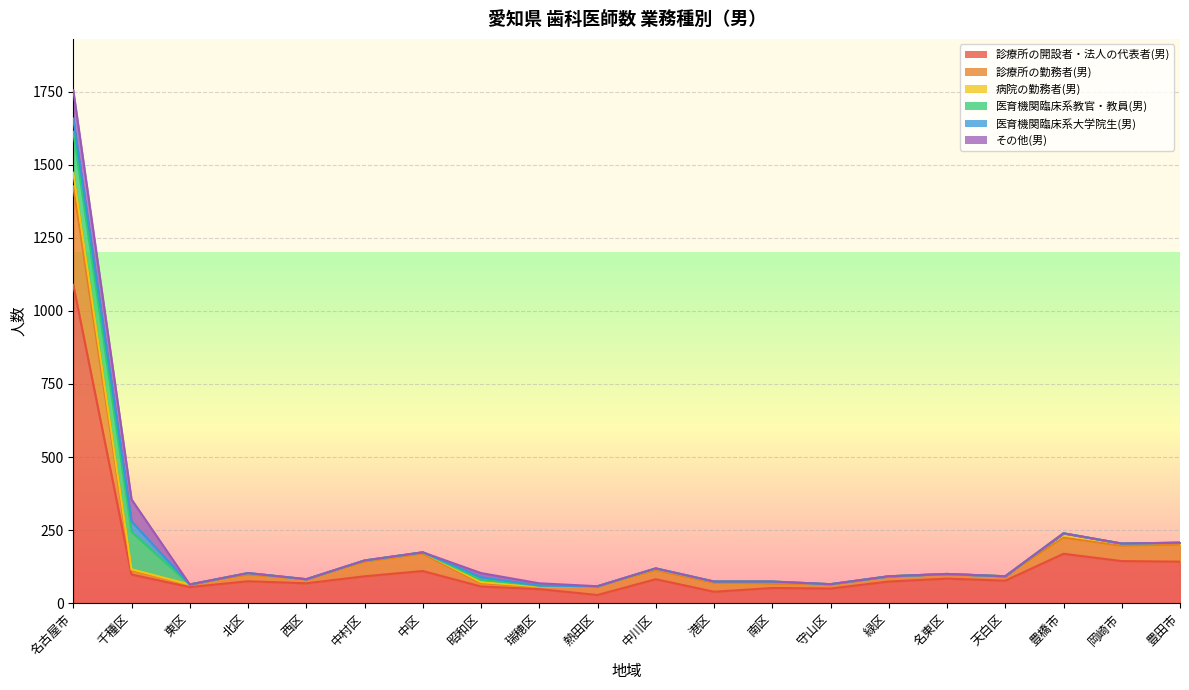

Which has a higher value, 中川区 or 瑞穂区?

中川区